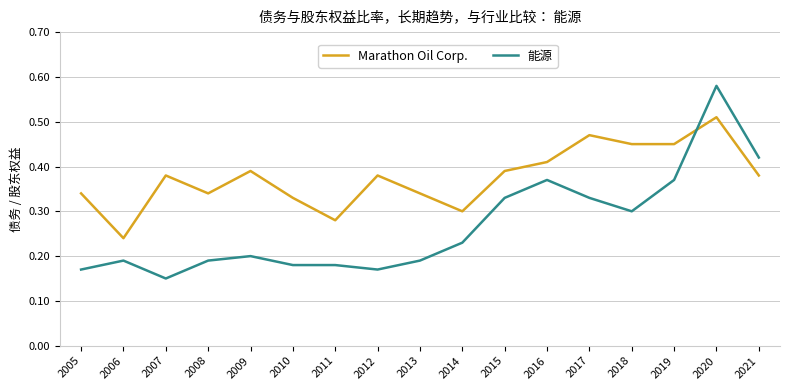

After their last crossing, which series has the higher values: Marathon Oil Corp. or 能源?

能源